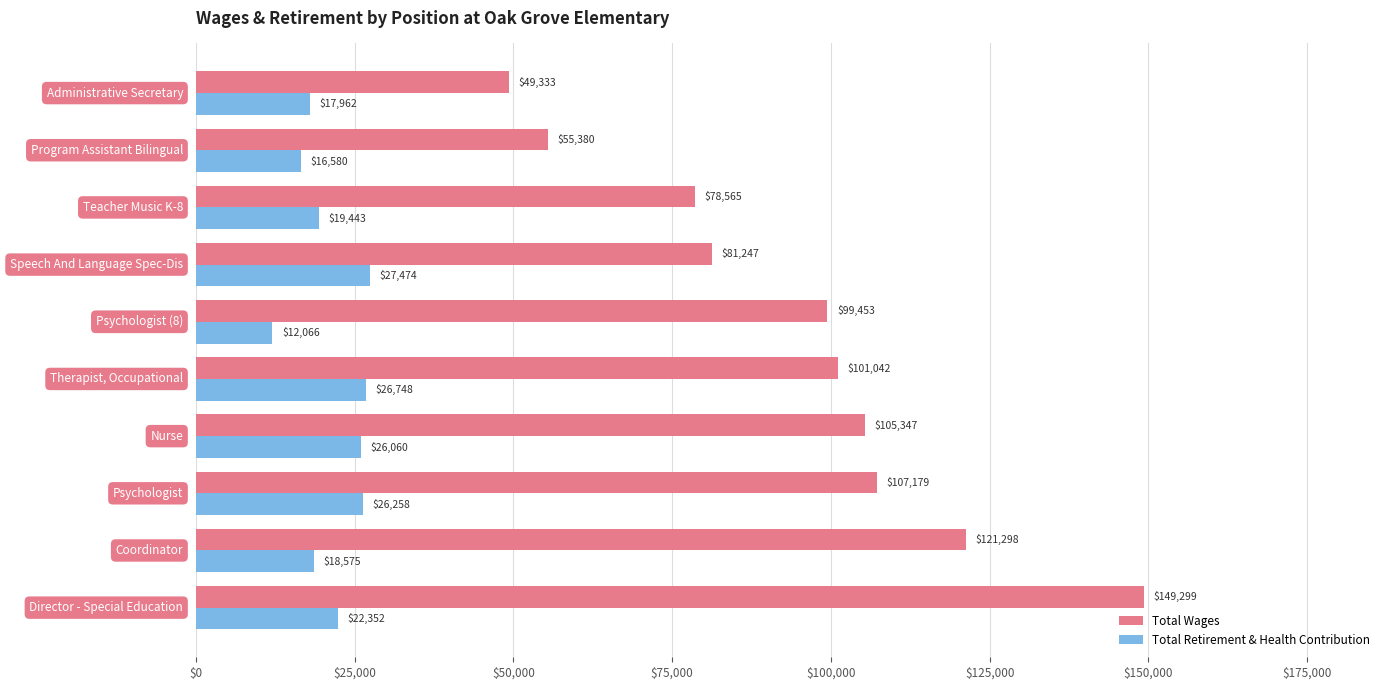

Rank the series by their average value, from highest to lowest.

Total Wages, Total Retirement & Health Contribution